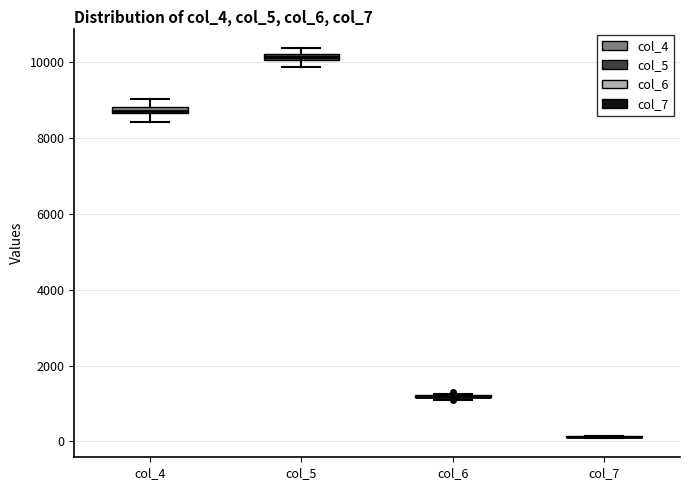

Where does the lower whisker of the box for col_4 end on the y-axis? The values are not printed on the chart, so give them approximately, as read against the axis.

8400